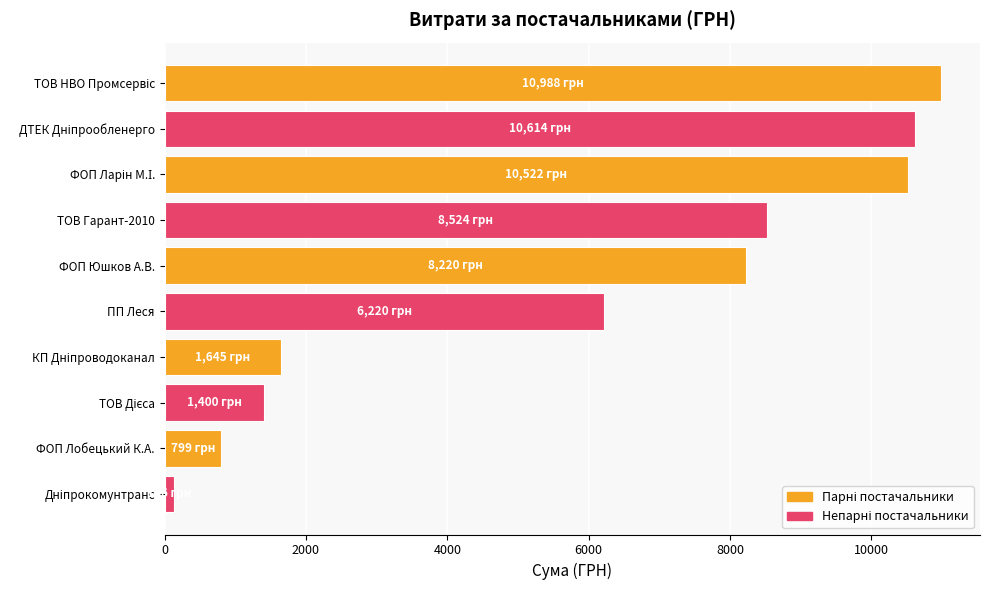

The value at ФОП Юшков А.В. is 11379.5. True or false?

False